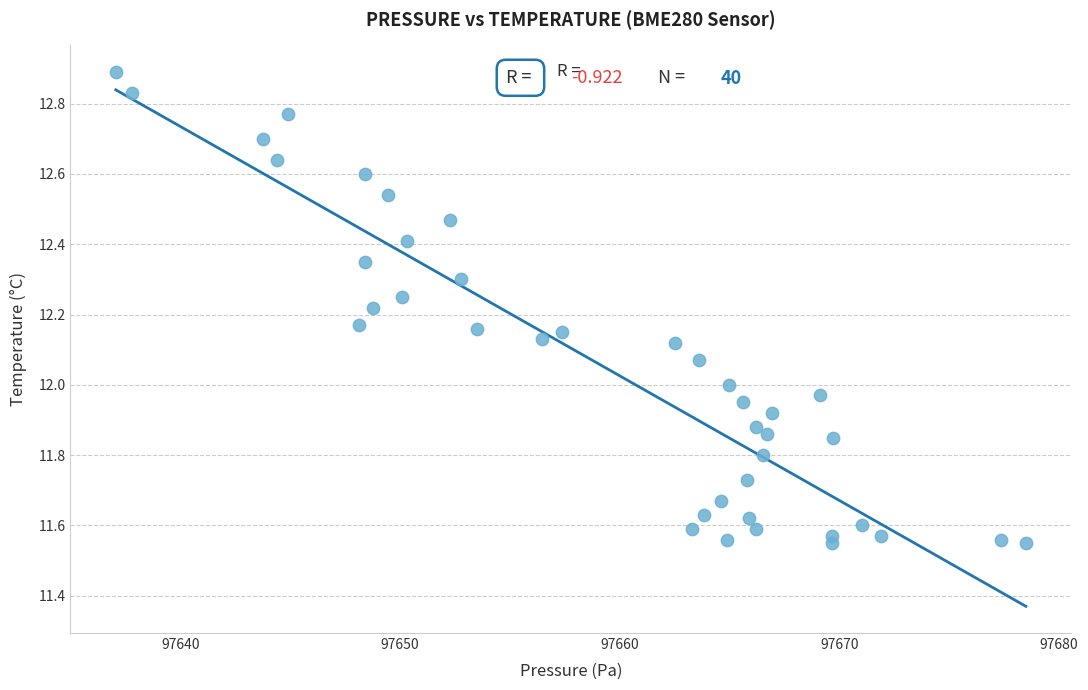

What is the range of X values (max minus min)?

41.4